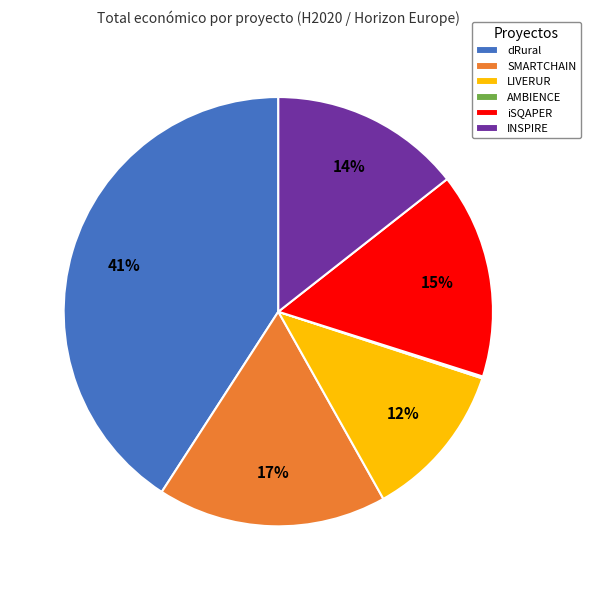

What is the largest slice in the pie chart?

dRural